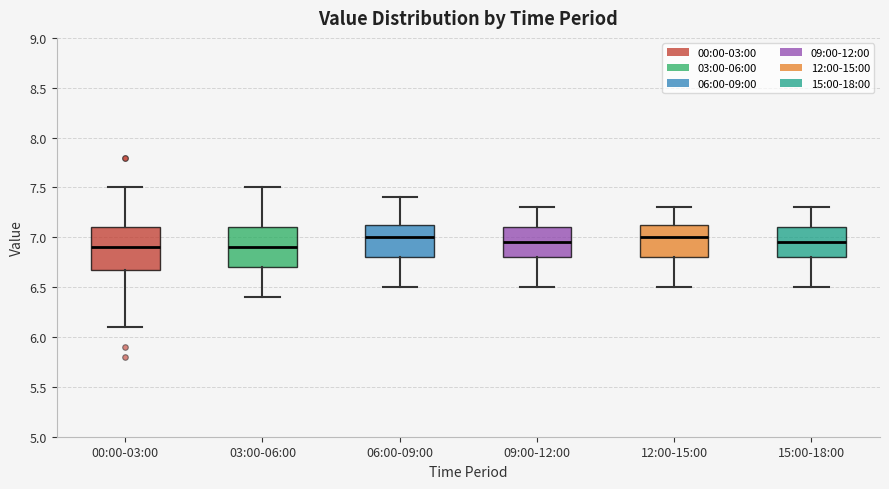

Where does the lower whisker of the box for 06:00-09:00 end on the y-axis? The values are not printed on the chart, so give them approximately, as read against the axis.

6.50